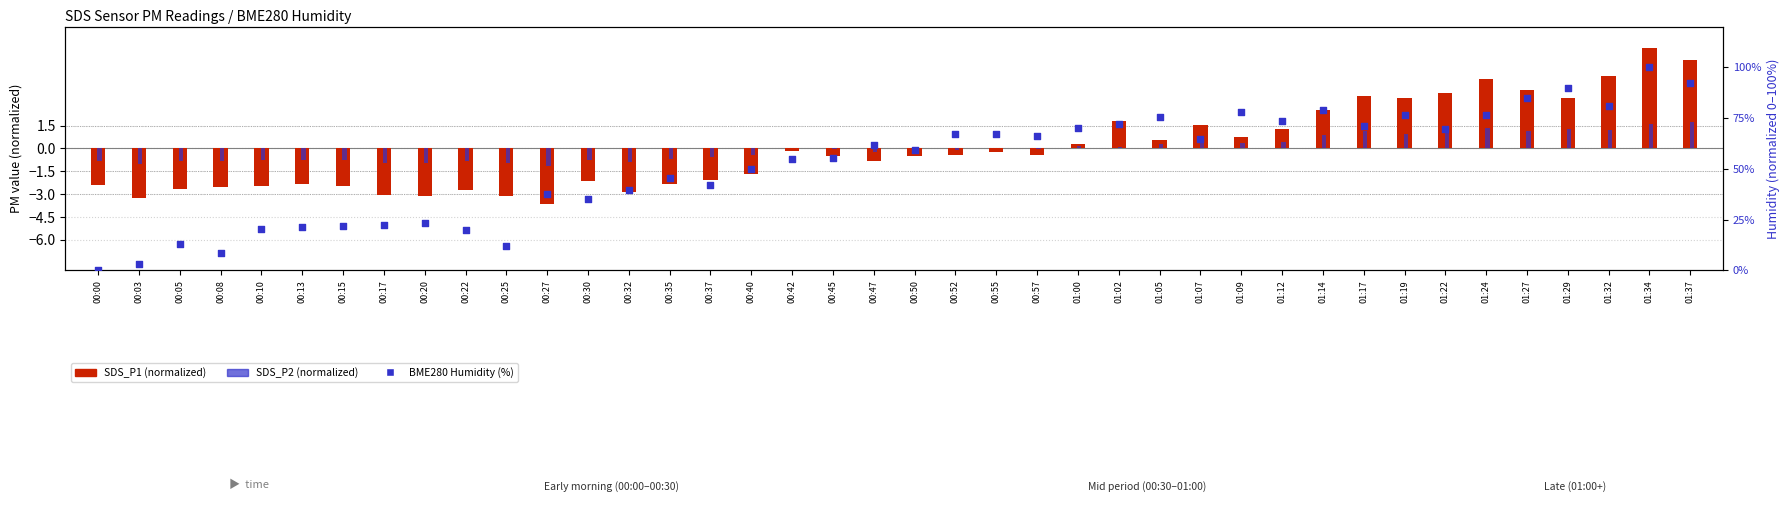

At which category is the sum across all series the highest?

01:34